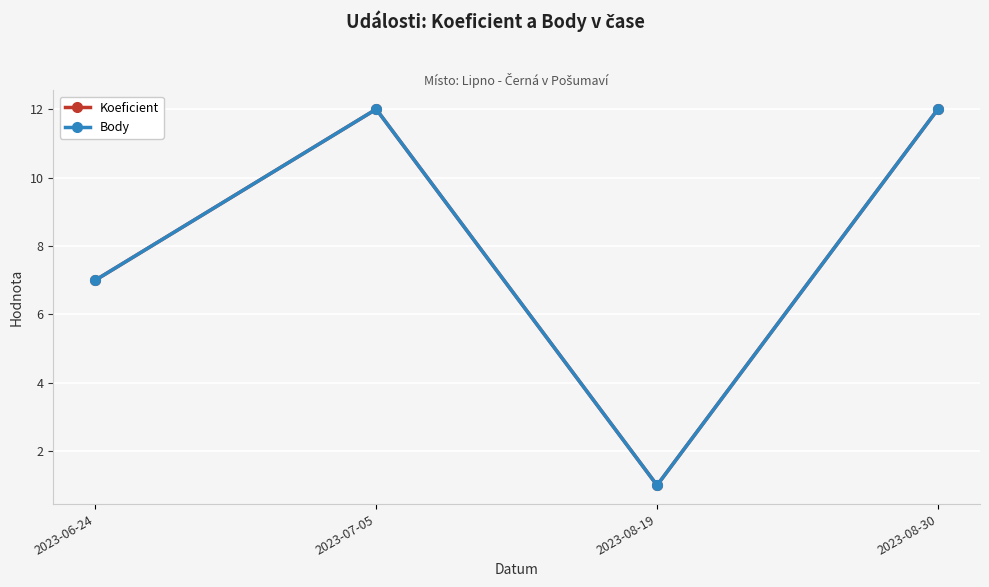

At which label is Koeficient closest to 6?

2023-06-24